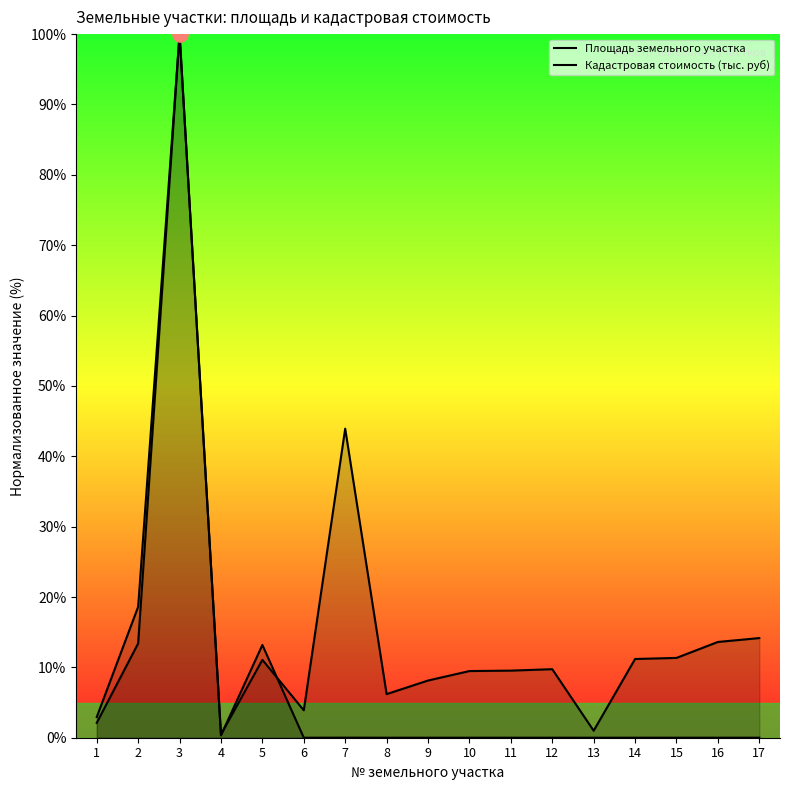

At how many categories does at least one series exceed 68?

1